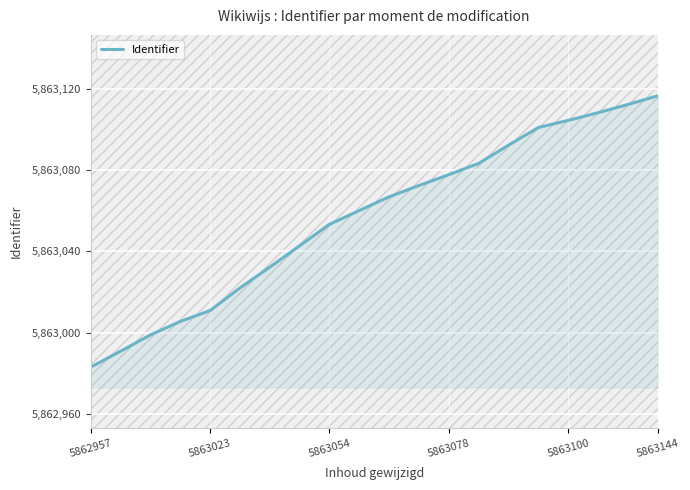

What is the difference between the maximum and minimum values?

133.6